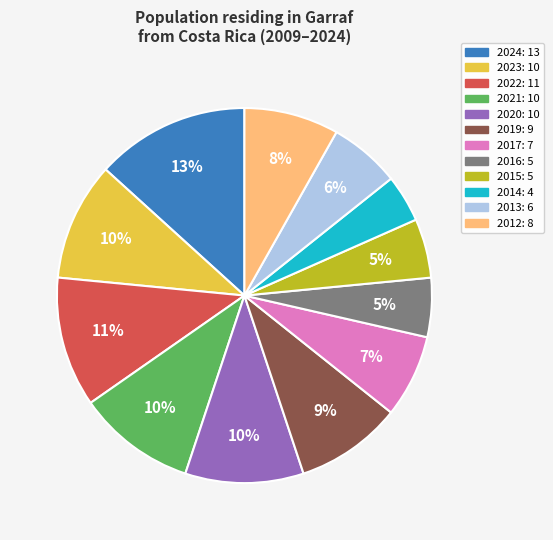

Combined, do 2013 and 2019 account for over 50%?

No